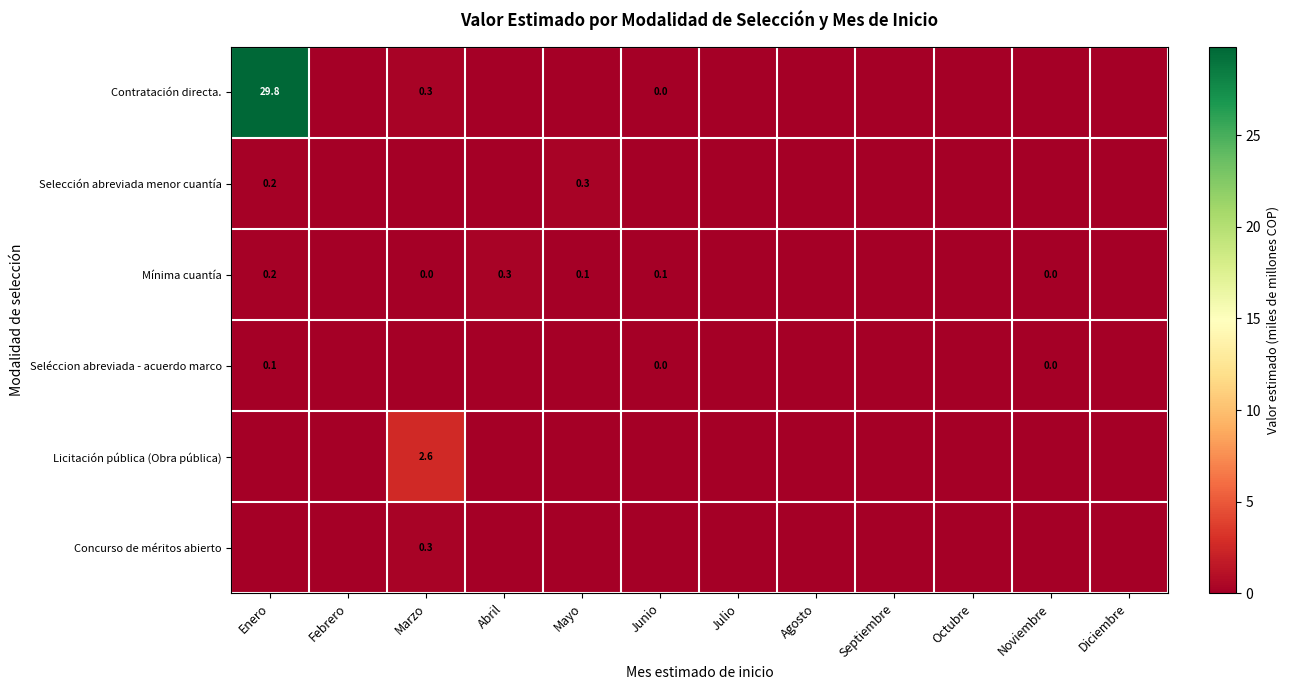

What is the difference between the Contratación directa. values at Marzo and Junio?

0.3